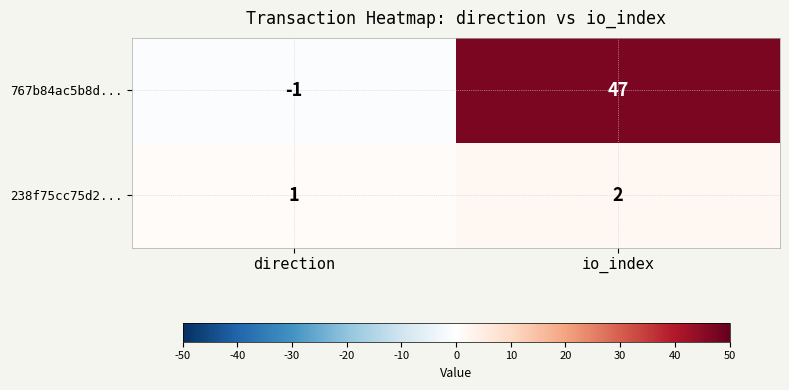

Between direction and io_index, which series saw the biggest shift?

767b84ac5b8d...